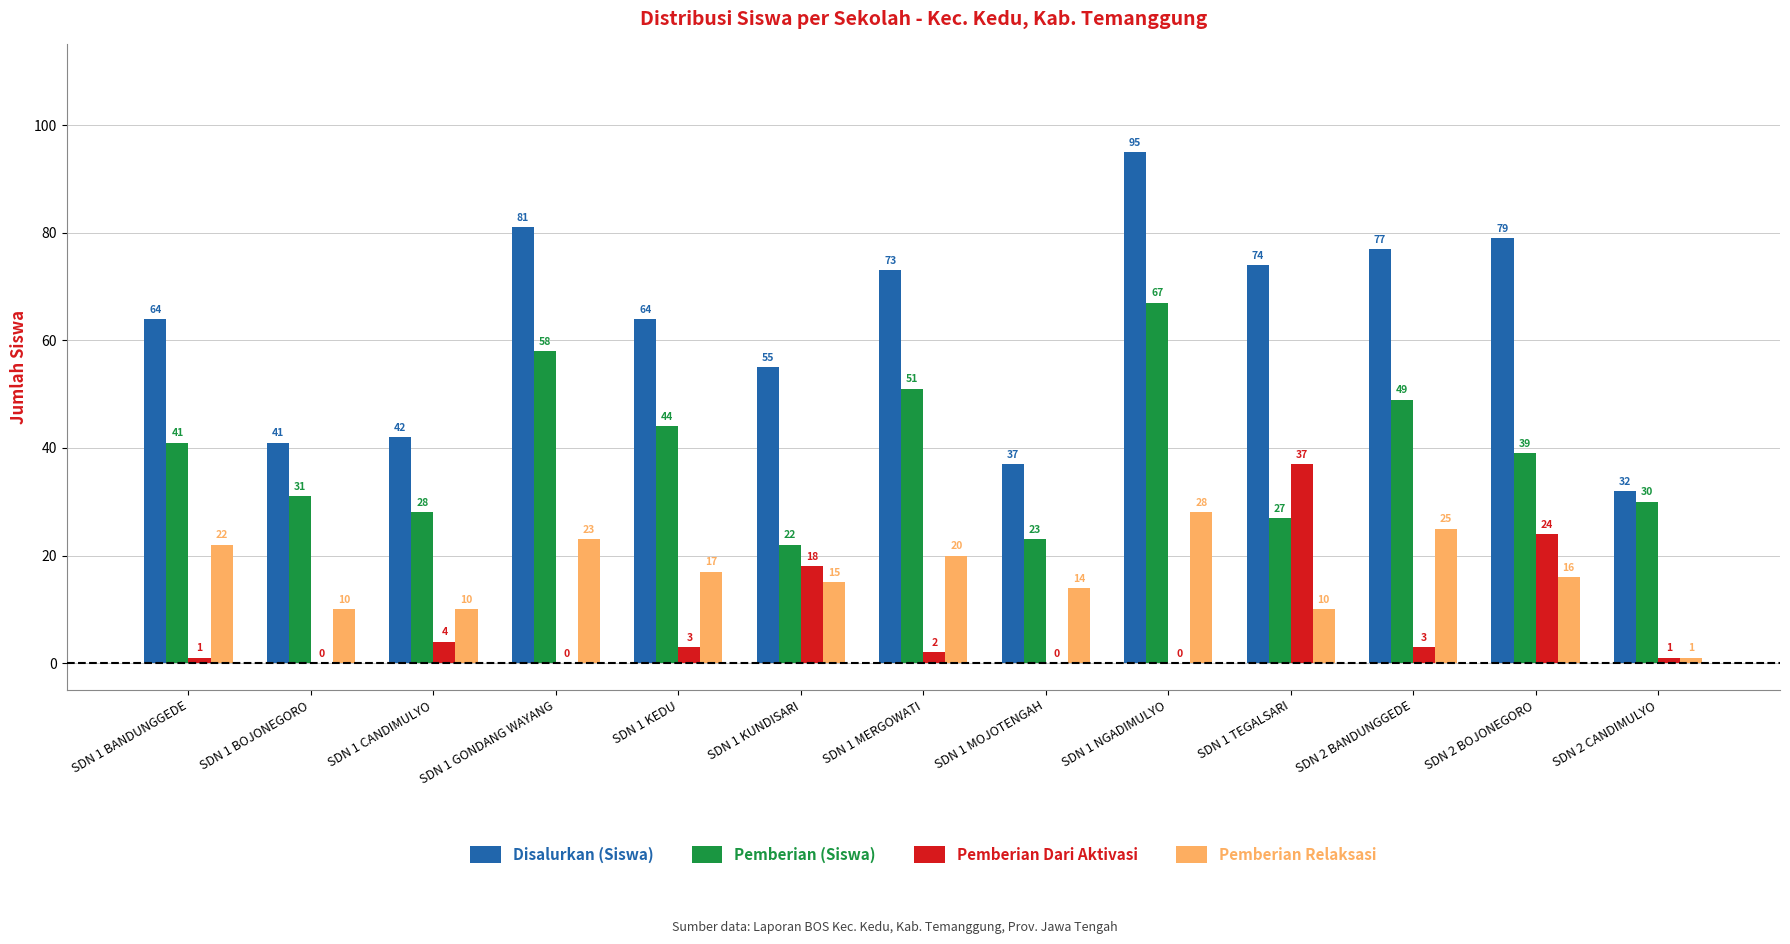

The Disalurkan (Siswa) series shows 37 at SDN 1 MOJOTENGAH. True or false?

True